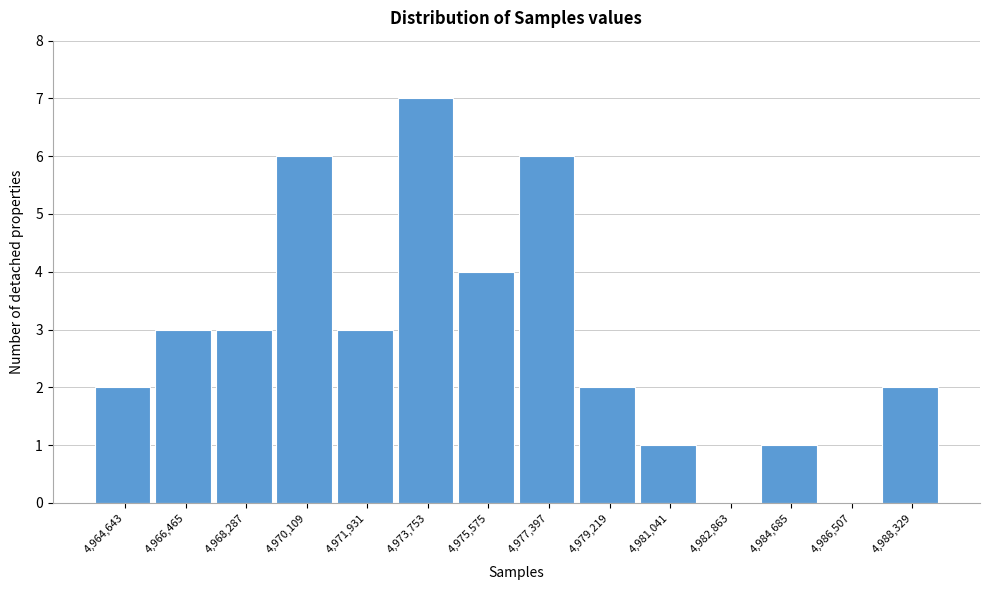

Reading left to right, transcribe all the data shown in this chart.

4,964,643=2	4,966,465=3	4,968,287=3	4,970,109=6	4,971,931=3	4,973,753=7	4,975,575=4	4,977,397=6	4,979,219=2	4,981,041=1	4,982,863=0	4,984,685=1	4,986,507=0	4,988,329=2